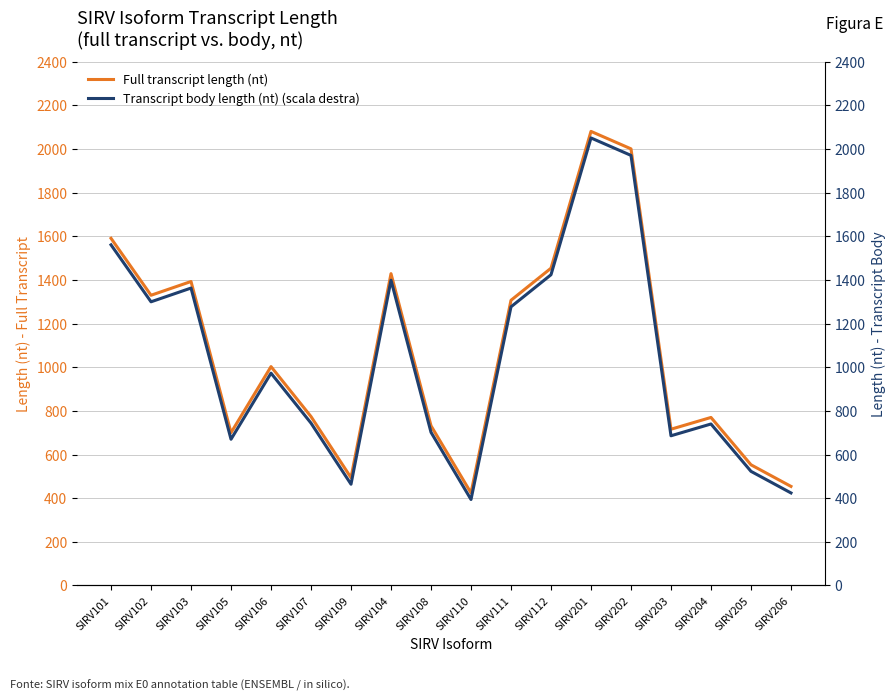

How many data points in Transcript body length (nt) (scala destra) are less than 973?

9